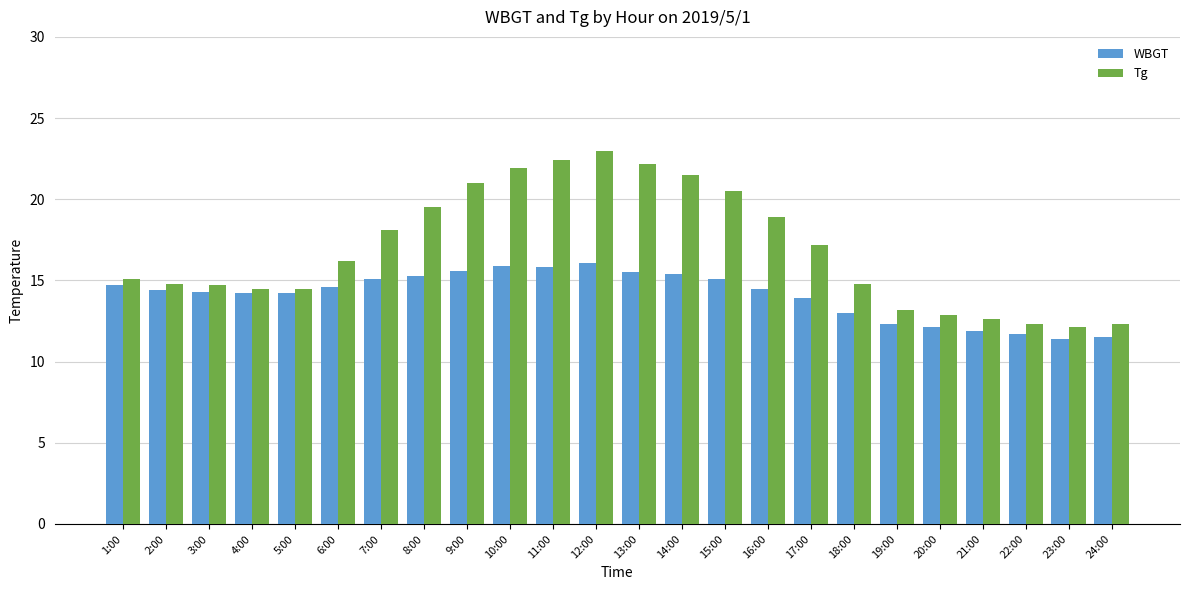

What is the difference between the maximum and second lowest values in the Tg series?

10.7